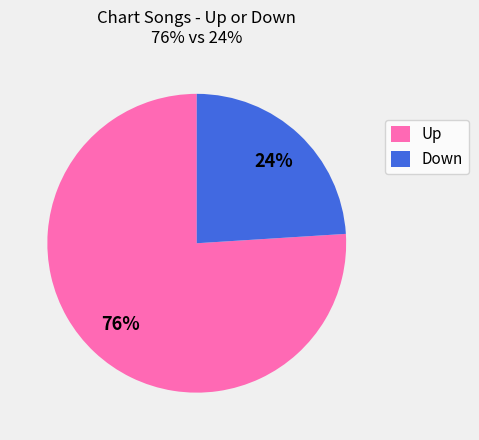

How many segments does this pie chart have?

2